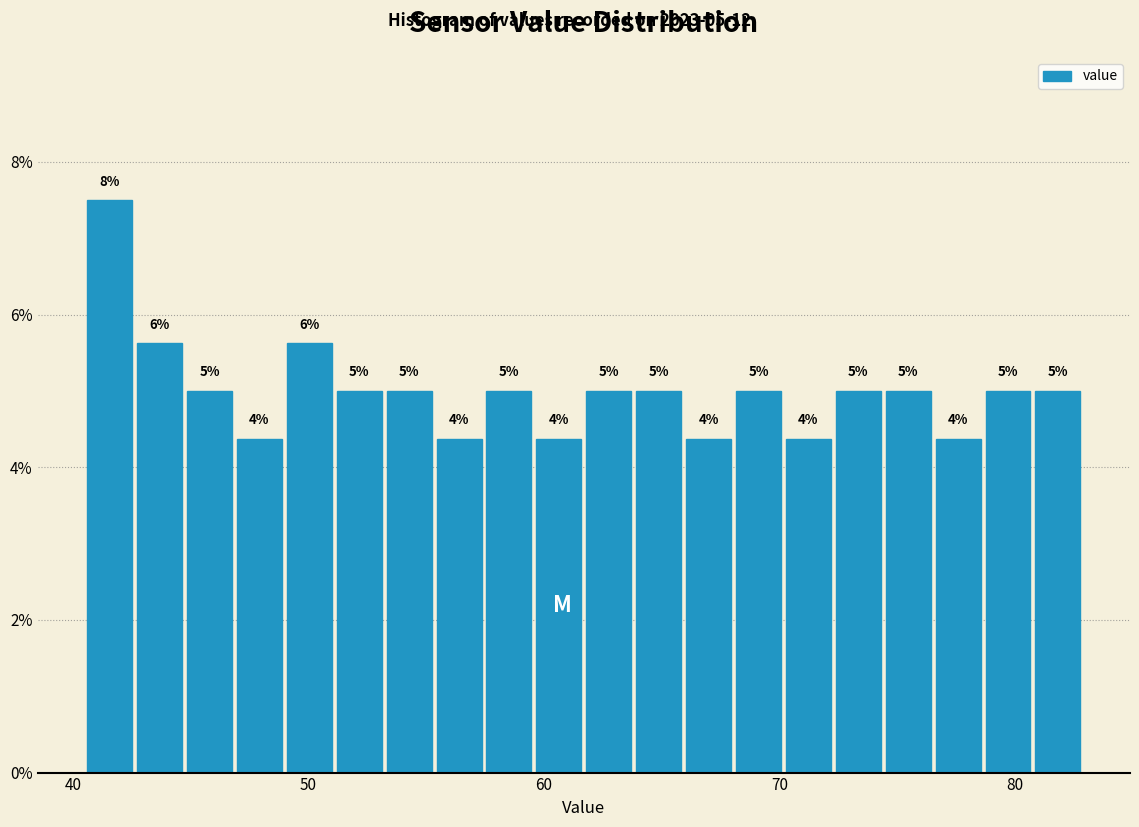

Around what value on the x-axis is the tallest bar? Give the approximate position of its centre, as read against the axis.

42